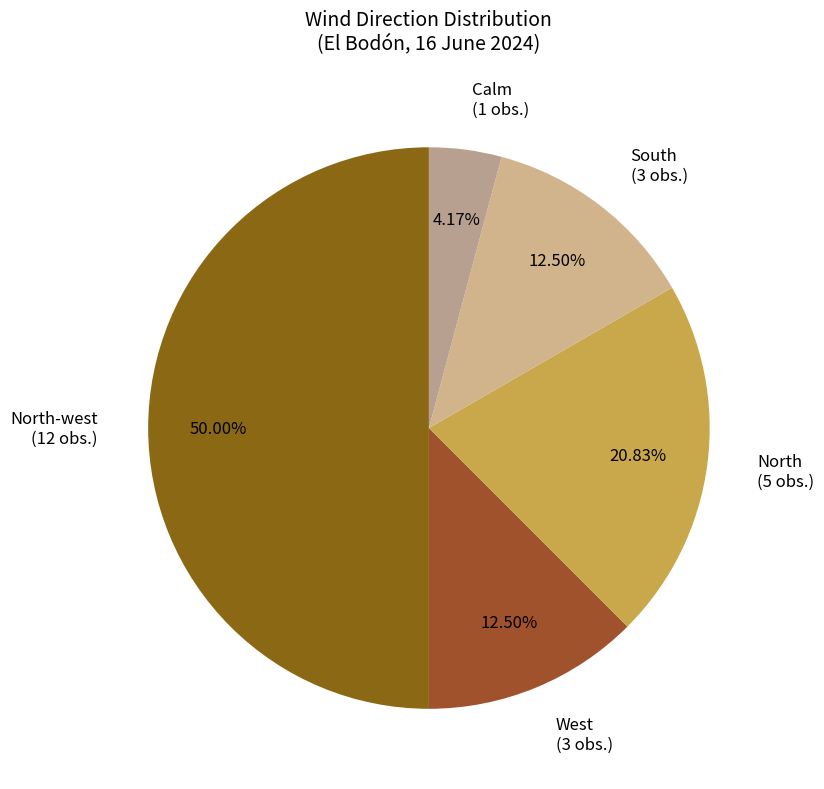

Count the number of slices in the pie.

5